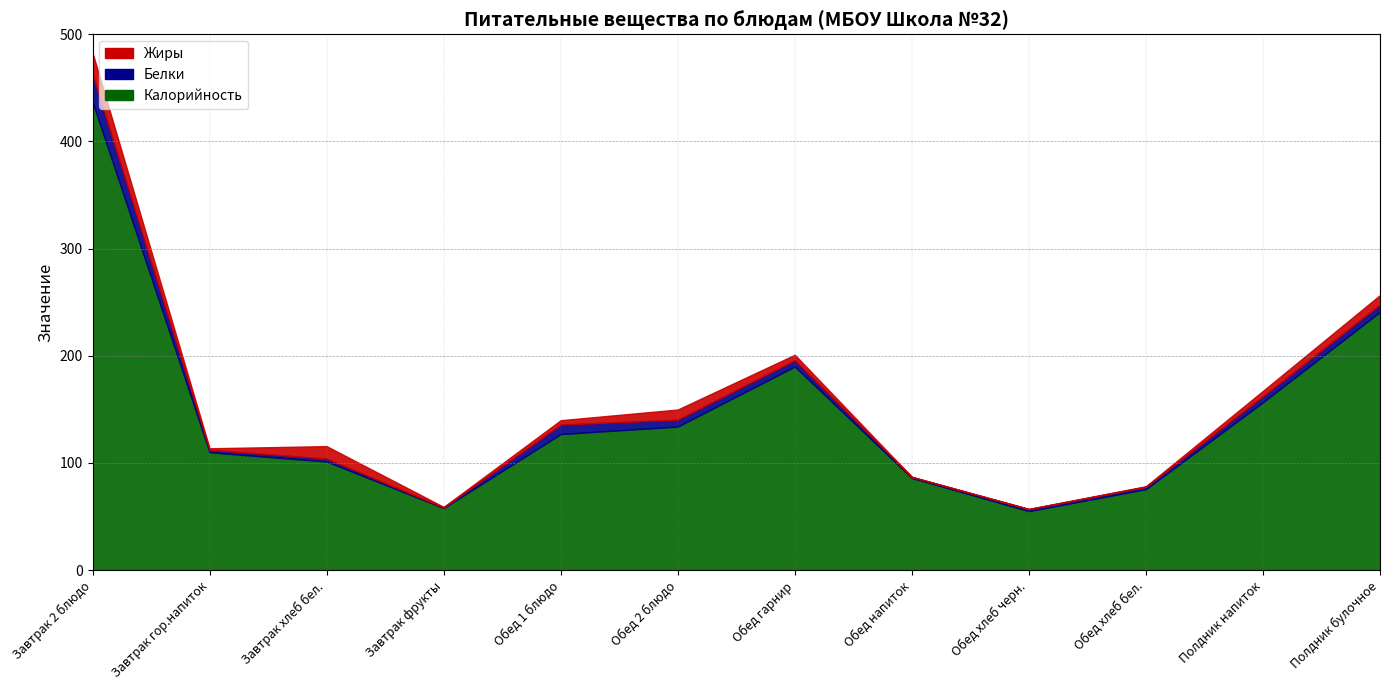

What is the label of the 2nd point from the left?

Завтрак гор.напиток